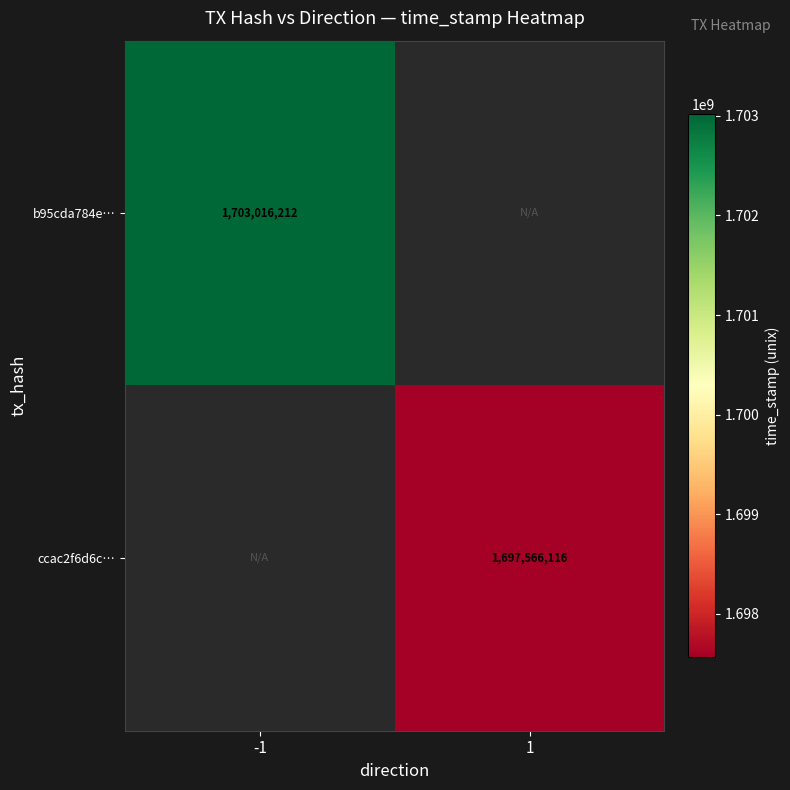

Which label corresponds to the largest value in the chart?

-1